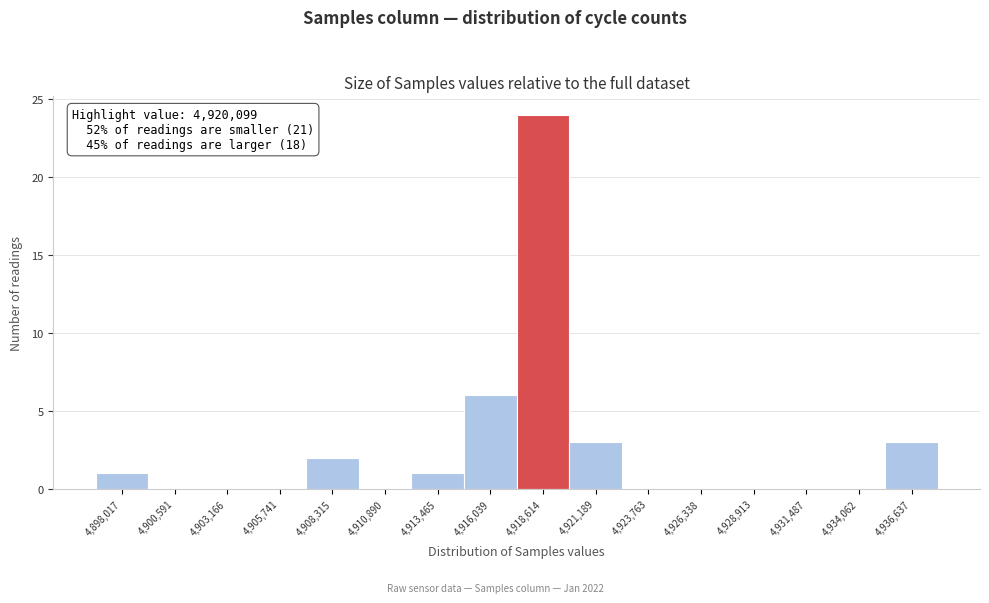

Reading left to right, extract all data points from this chart.

4,898,017=1	4,900,591=0	4,903,166=0	4,905,741=0	4,908,315=2	4,910,890=0	4,913,465=1	4,916,039=6	4,918,614=24	4,921,189=3	4,923,763=0	4,926,338=0	4,928,913=0	4,931,487=0	4,934,062=0	4,936,637=3